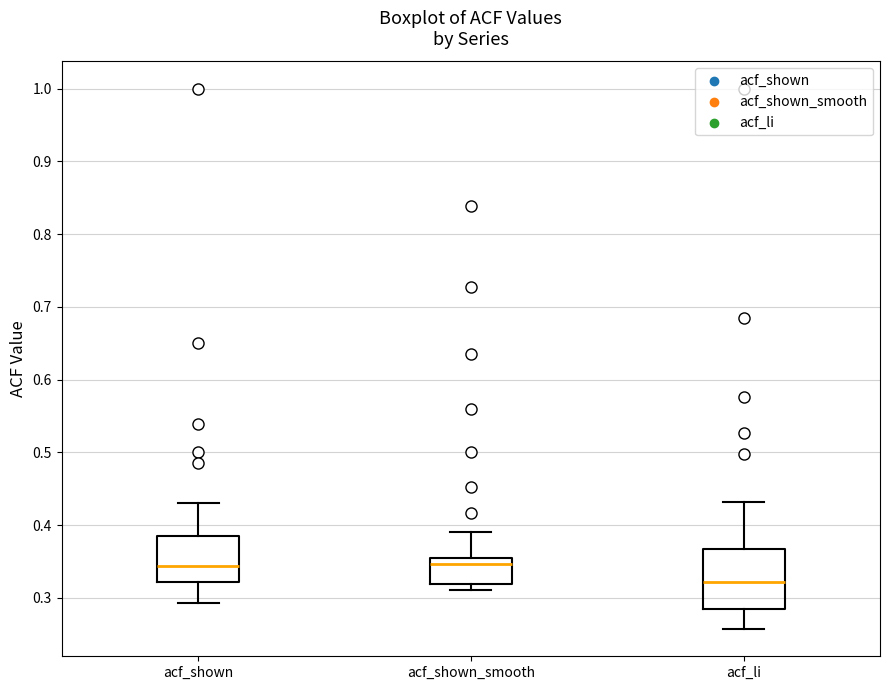

Reading left to right, transcribe this box plot: for each box, give where its median line is, the range the box spans, and where its two whiskers end, as read against the y-axis. The values are not printed on the chart, so give them approximately, as read against the axis.

acf_shown: median 0.34, box 0.32 to 0.38, whiskers 0.29 to 0.43
acf_shown_smooth: median 0.35, box 0.32 to 0.36, whiskers 0.31 to 0.39
acf_li: median 0.32, box 0.28 to 0.37, whiskers 0.26 to 0.43